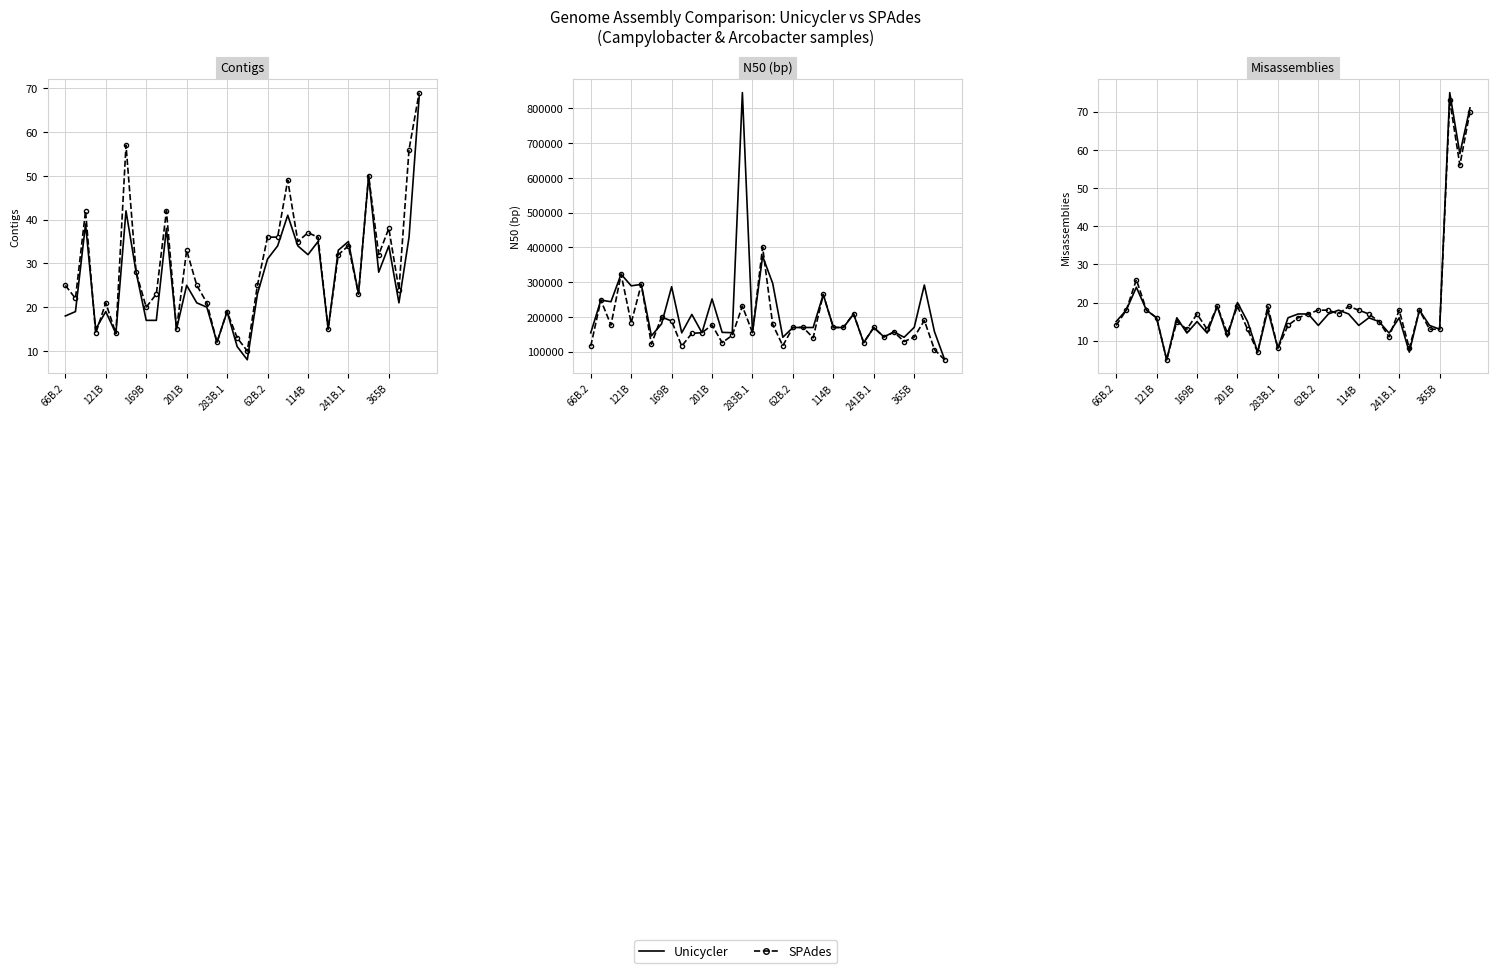

The Unicycler series shows 27 at 169B. True or false?

False